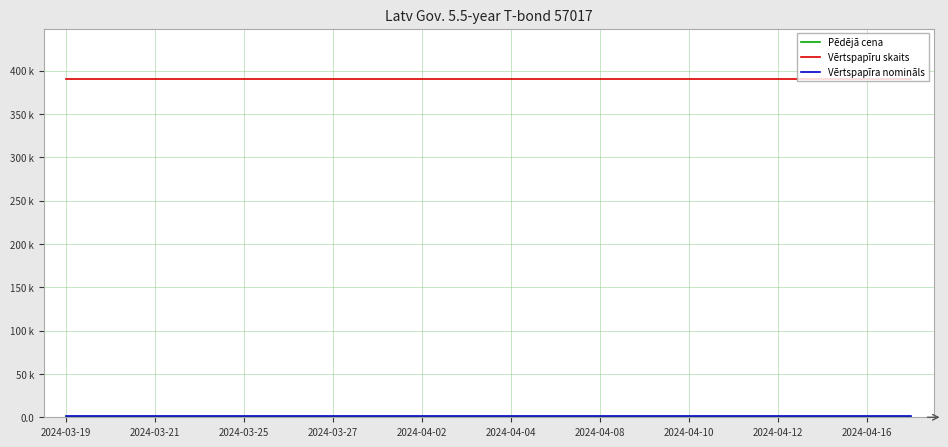

Is this an area chart (filled region under the line)?

No